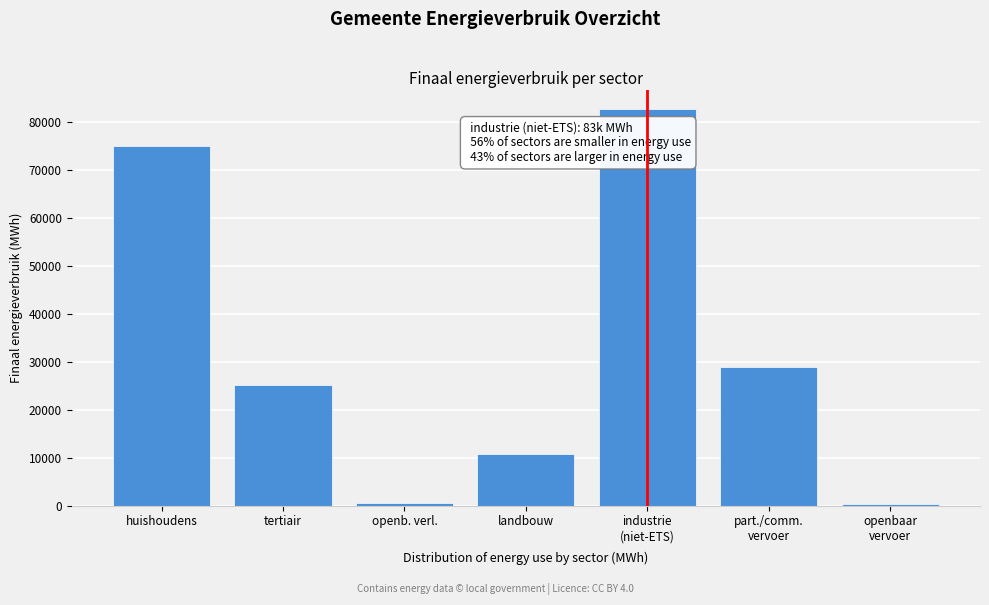

What is the label of the 4th bar from the right?

landbouw